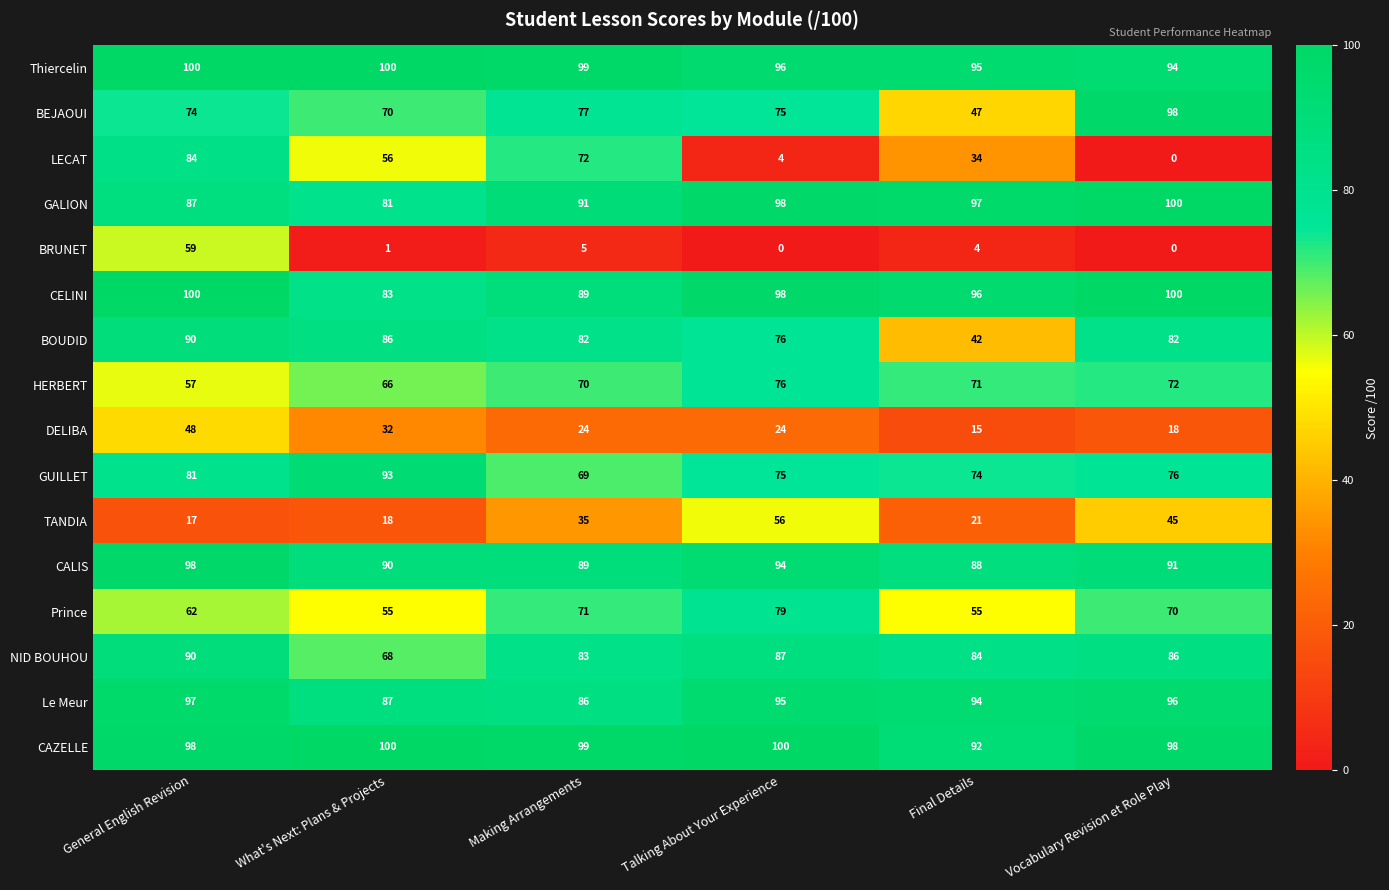

What is the maximum value shown in the chart?

100